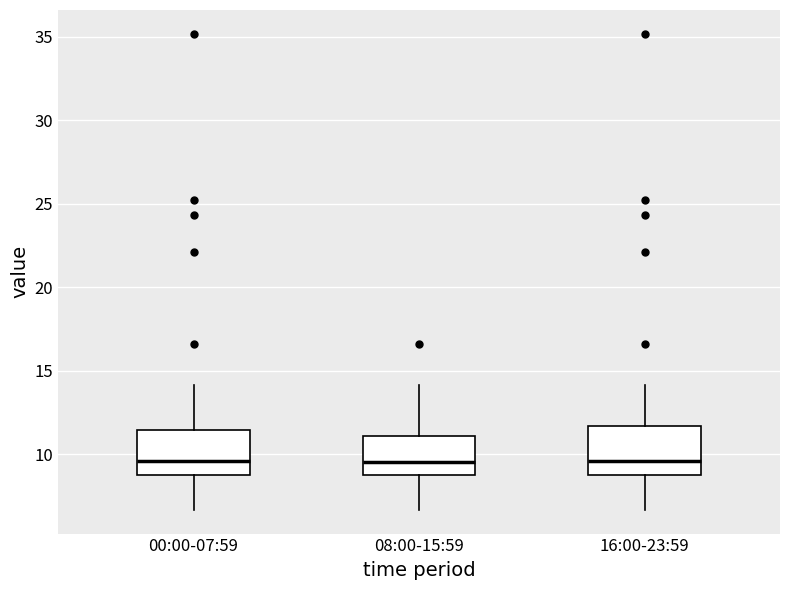

Reading left to right, transcribe this box plot: for each box, give where its median line is, the range the box spans, and where its two whiskers end, as read against the y-axis. The values are not printed on the chart, so give them approximately, as read against the axis.

00:00-07:59: median 9.5, box 9.0 to 11.5, whiskers 6.5 to 14.0
08:00-15:59: median 9.5, box 9.0 to 11.0, whiskers 6.5 to 14.0
16:00-23:59: median 9.5, box 9.0 to 11.5, whiskers 6.5 to 14.0